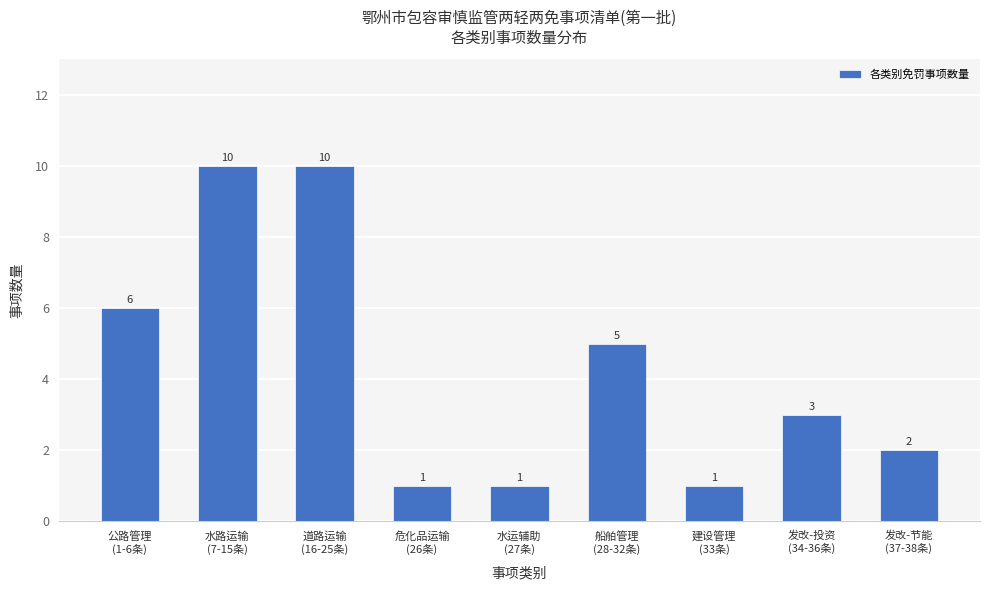

Reading left to right, extract all data points from this chart.

公路管理
(1-6条)=6	水路运输
(7-15条)=10	道路运输
(16-25条)=10	危化品运输
(26条)=1	水运辅助
(27条)=1	船舶管理
(28-32条)=5	建设管理
(33条)=1	发改-投资
(34-36条)=3	发改-节能
(37-38条)=2